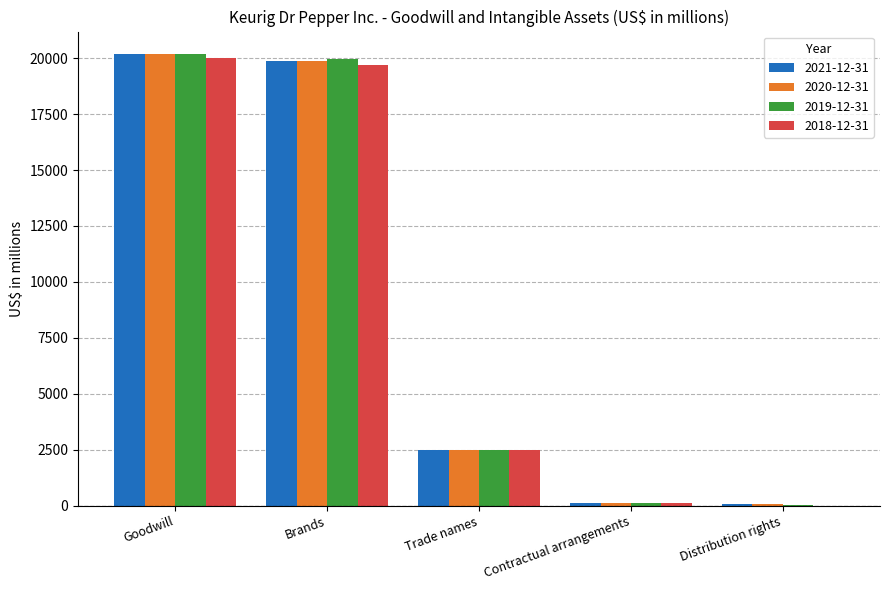

True or false: 2019-12-31 has a value of 2479 at Trade names.

True